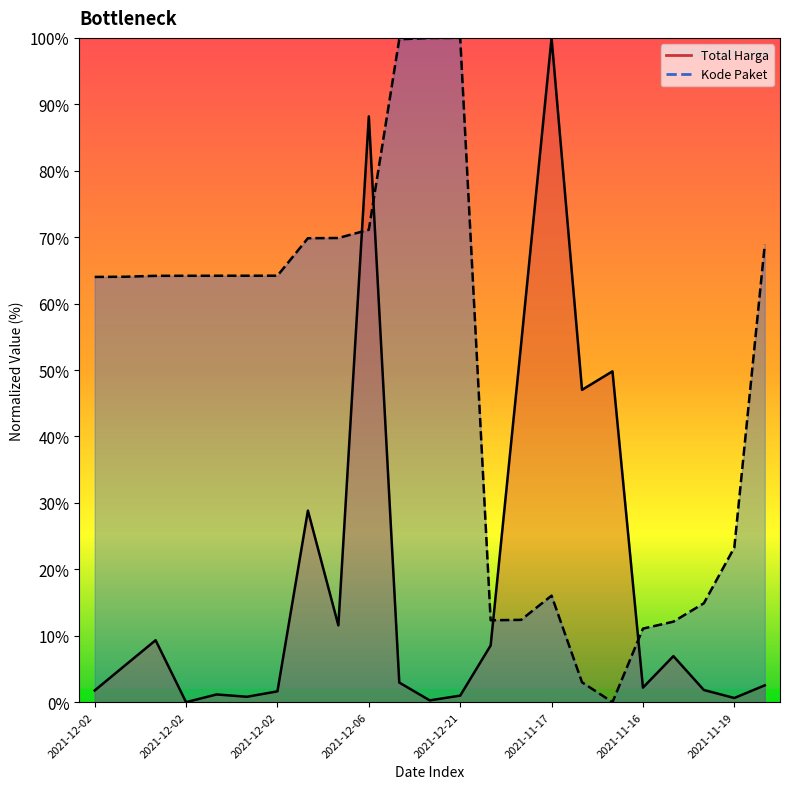

At which category does Total Harga reach its first local peak?

2021-12-02